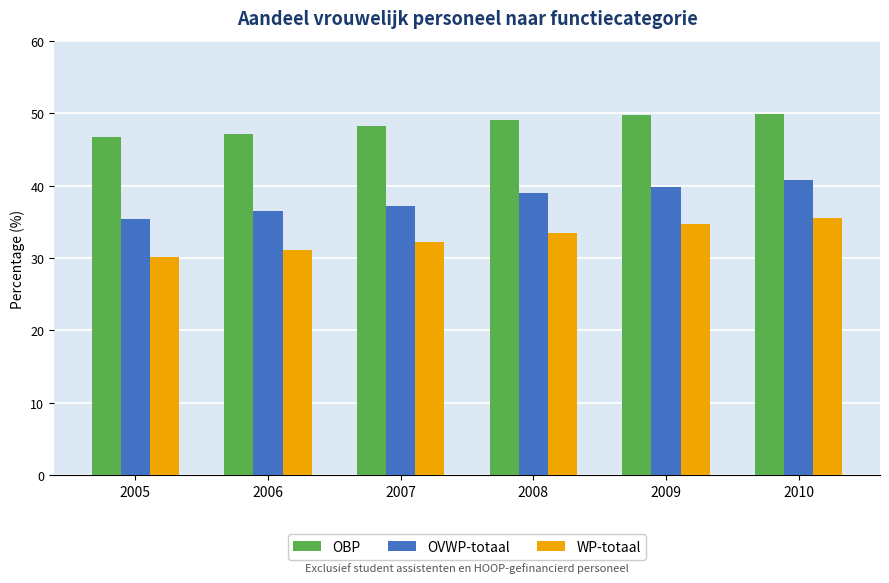

At which category is the sum across all series the highest?

2010